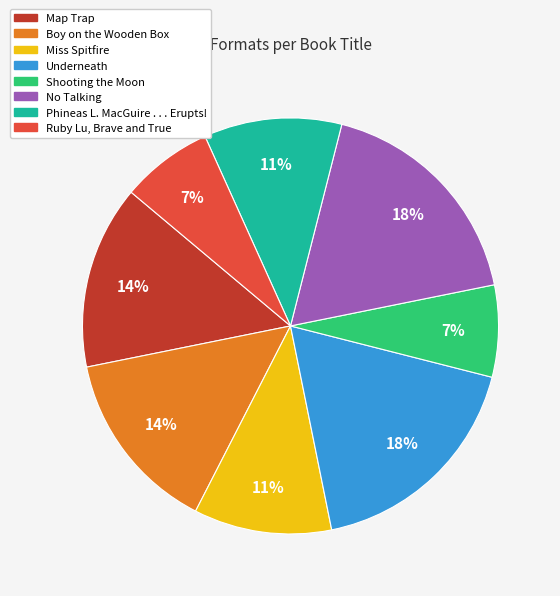

To the nearest percent, what is the average slice percentage?

12%